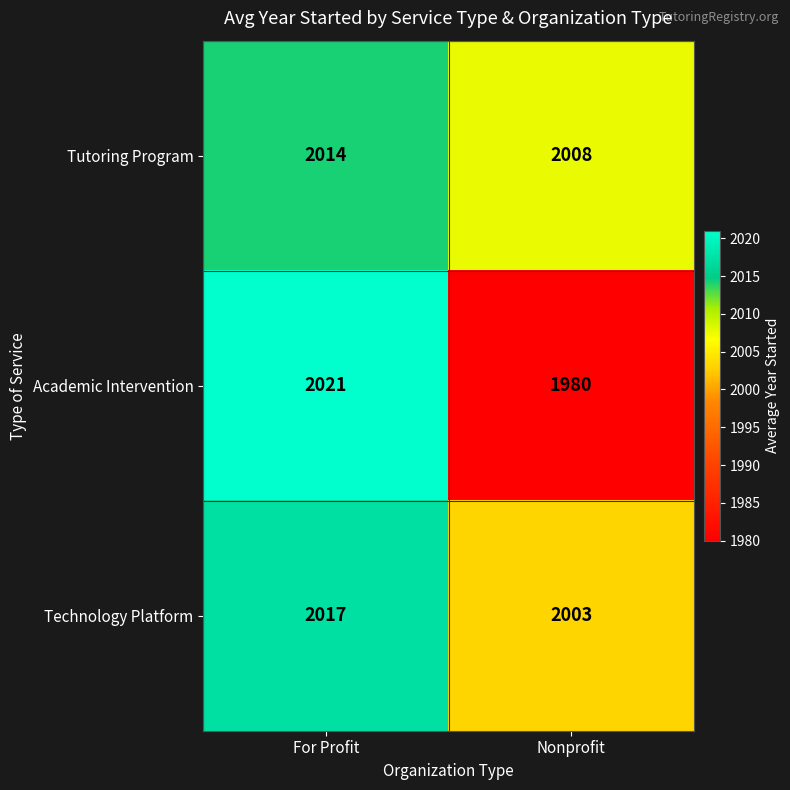

At which category is the sum across all series the highest?

For Profit